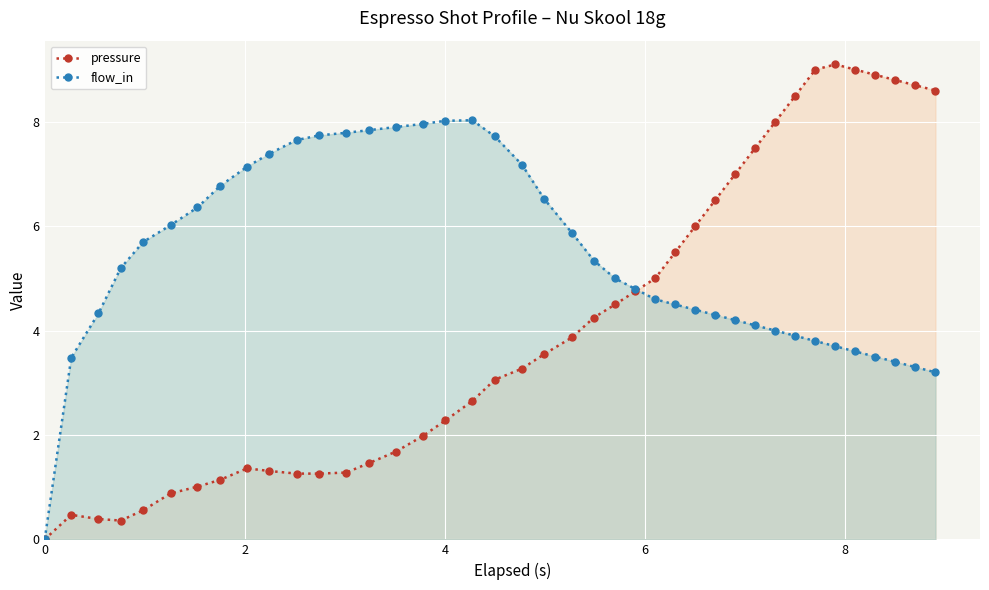

List the series in order of their overall mean, highest first.

flow_in, pressure